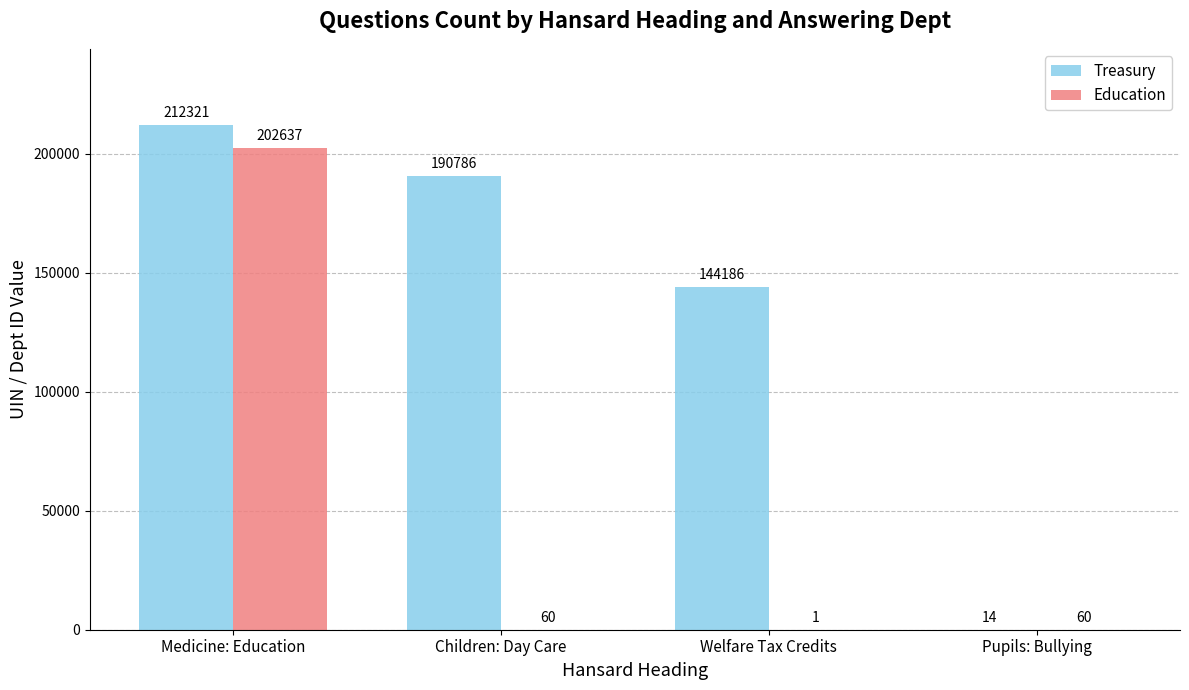

How many data points does each series have?

4